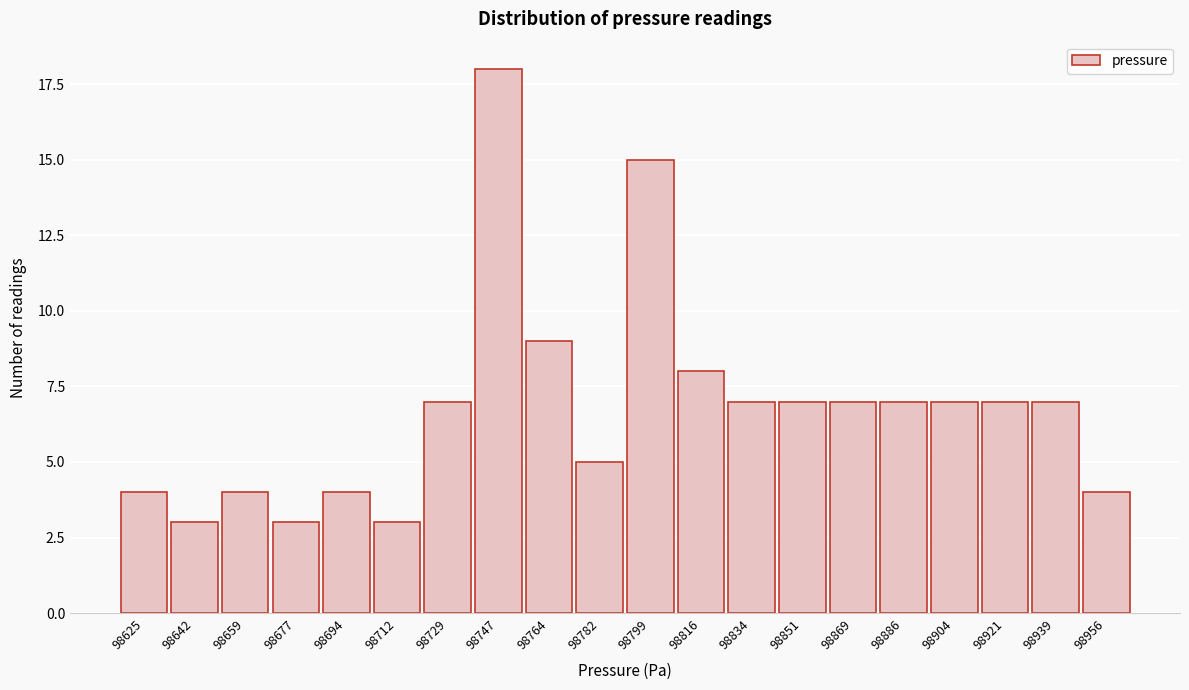

Reading right to left, what are all the values shown in this chart?

4	7	7	7	7	7	7	7	8	15	5	9	18	7	3	4	3	4	3	4